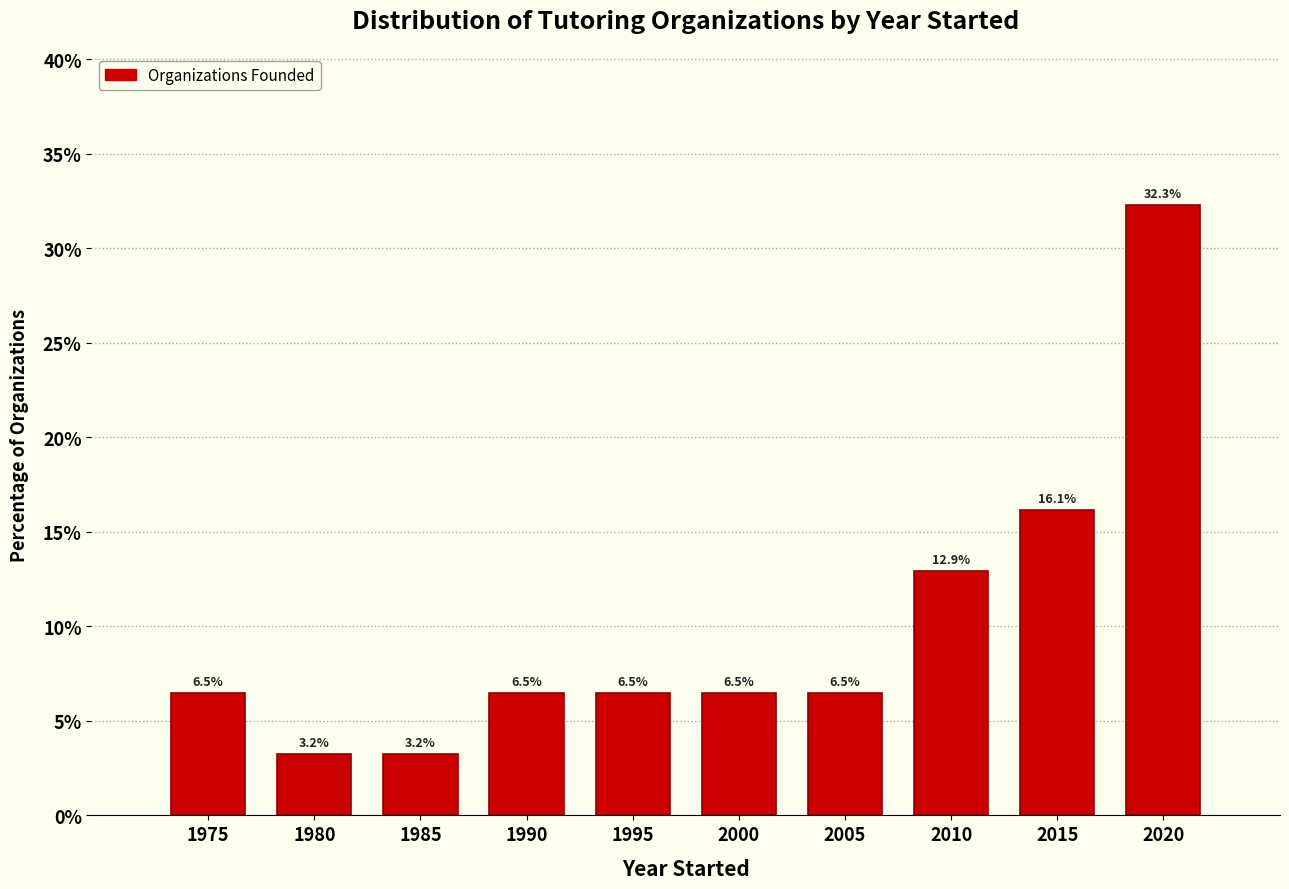

Reading left to right, transcribe all the data shown in this chart.

6.5	3.2	3.2	6.5	6.5	6.5	6.5	12.9	16.1	32.3